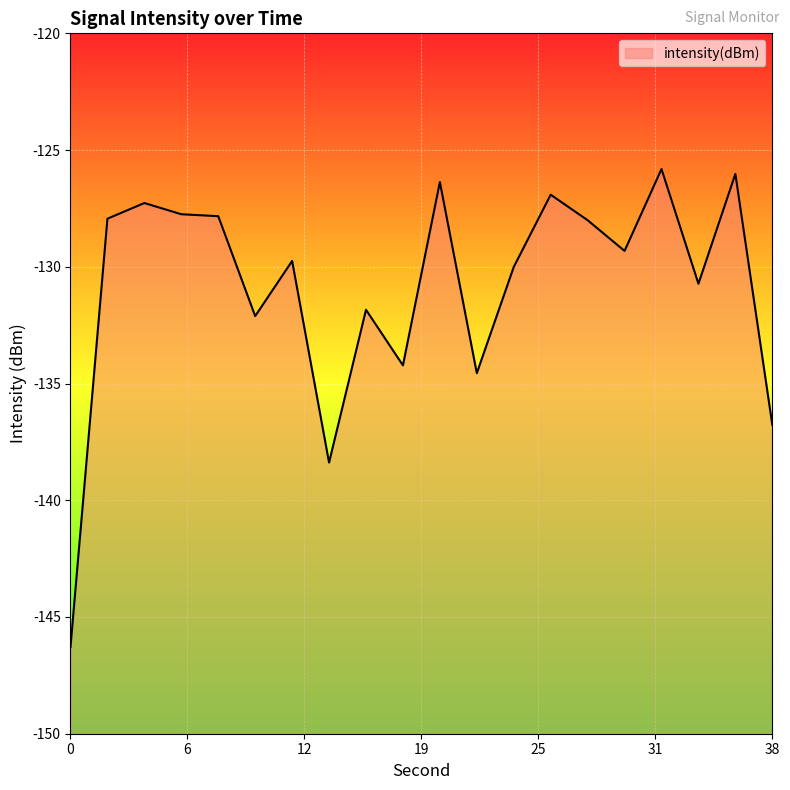

How many points are higher than both their immediate neighbors (excluding endpoints)?

7